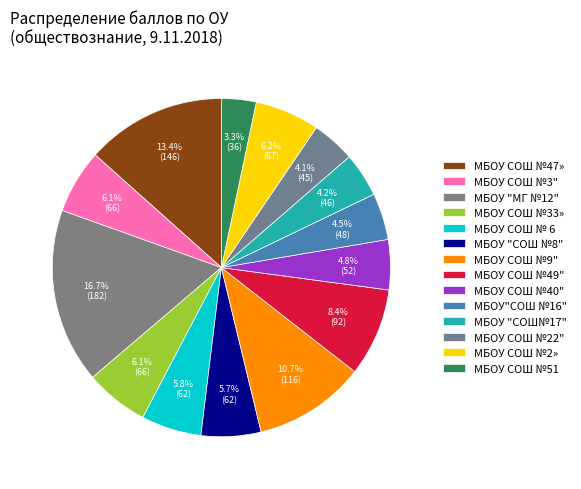

How many slices are in this pie chart?

14